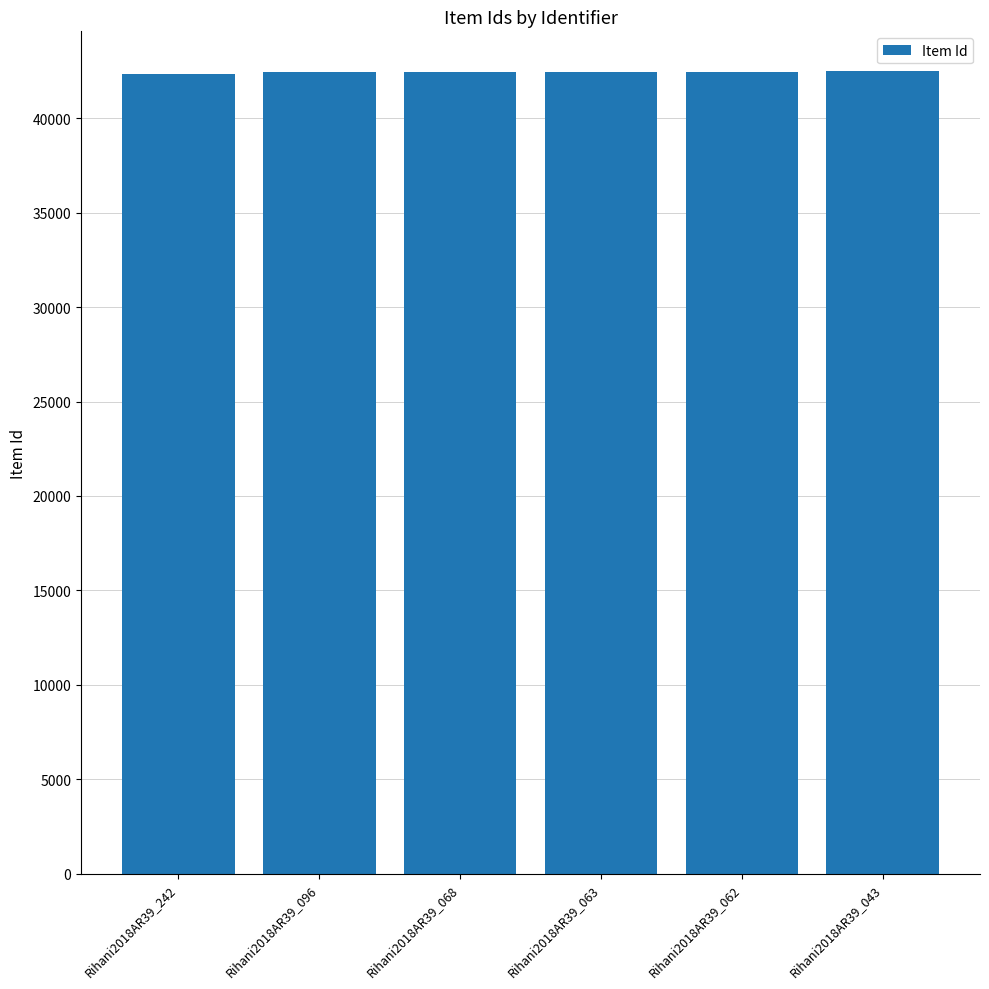

What is the smallest value displayed?

42351